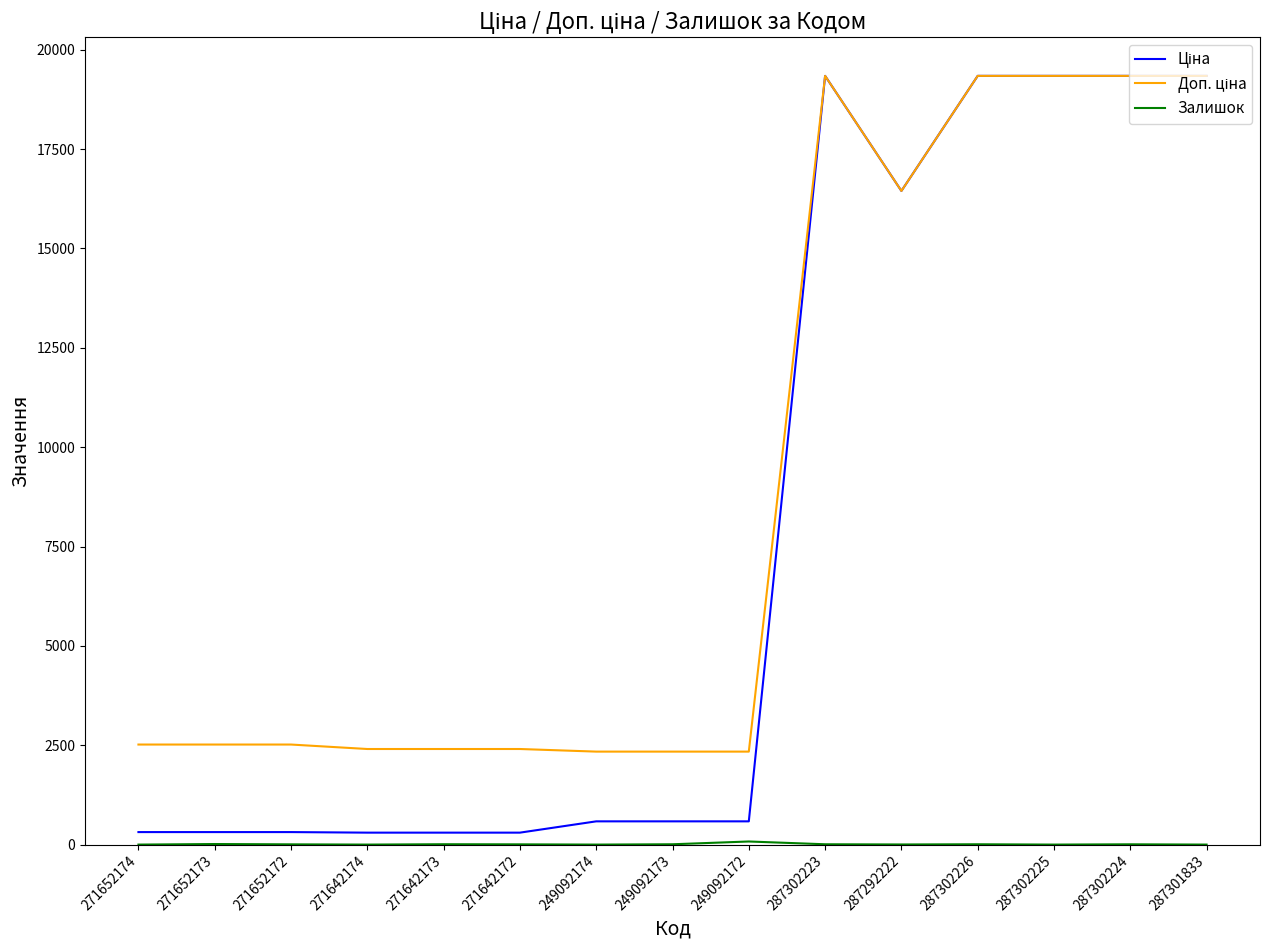

What is the maximum value shown in the chart?

19343.1